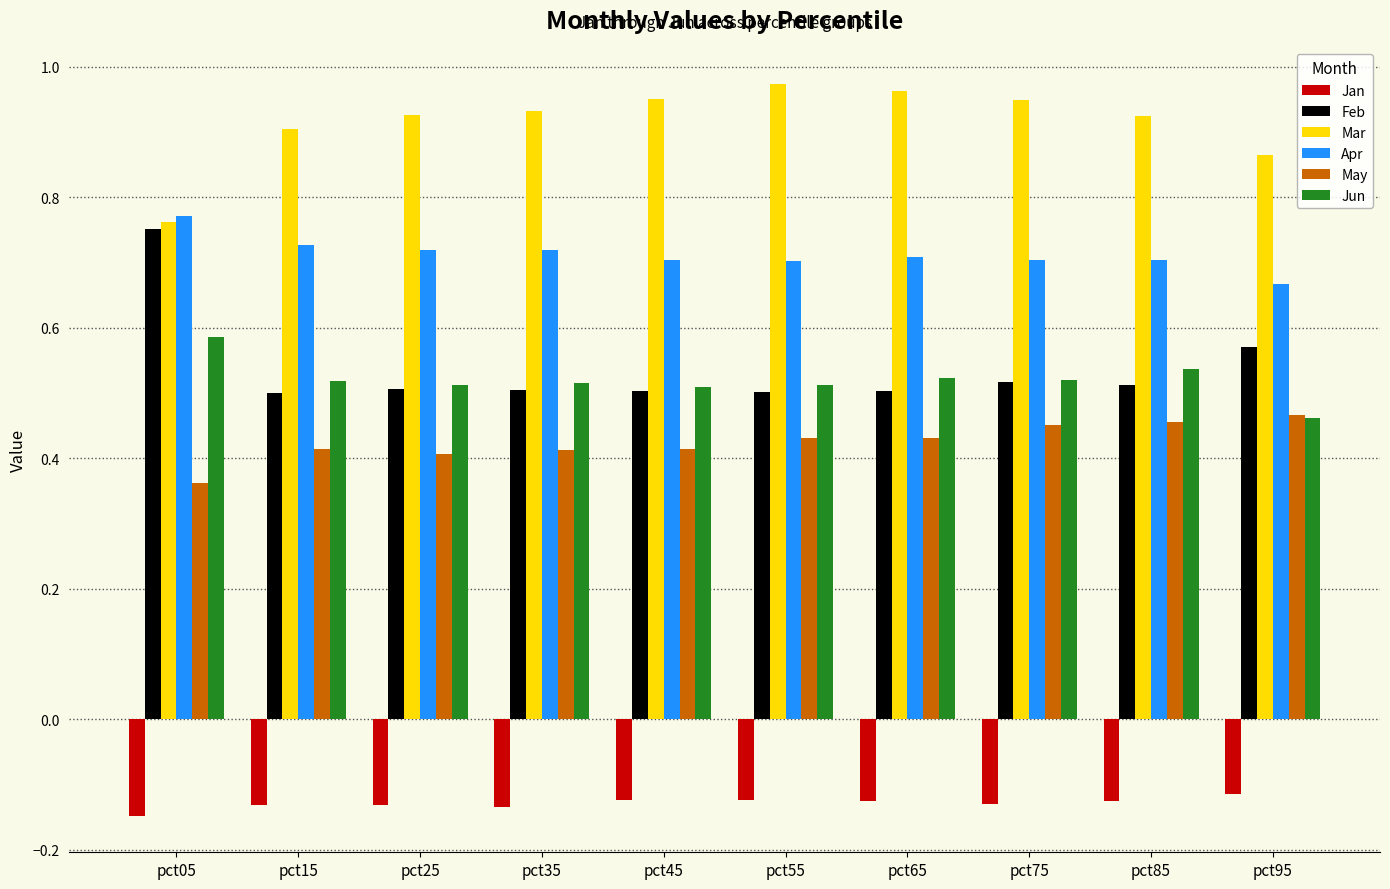

What is the sum of all May values?

4.2